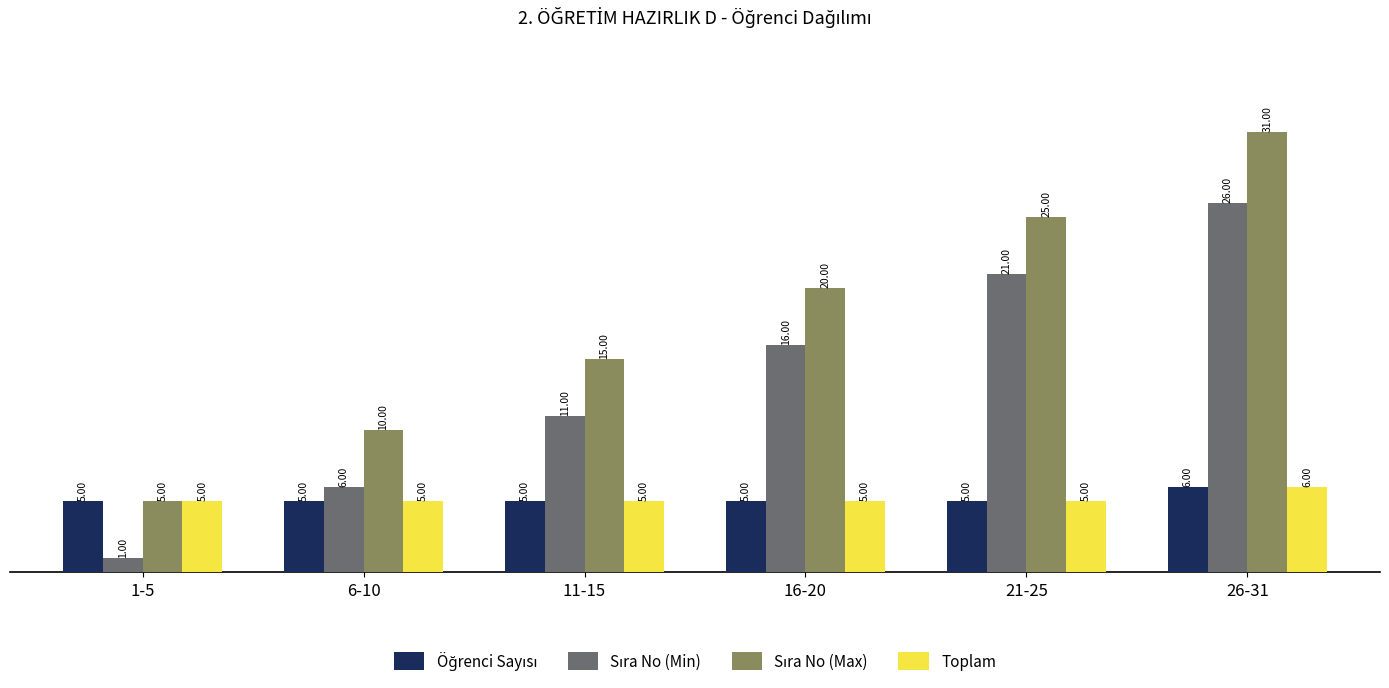

What is the sum of all Toplam values?

31